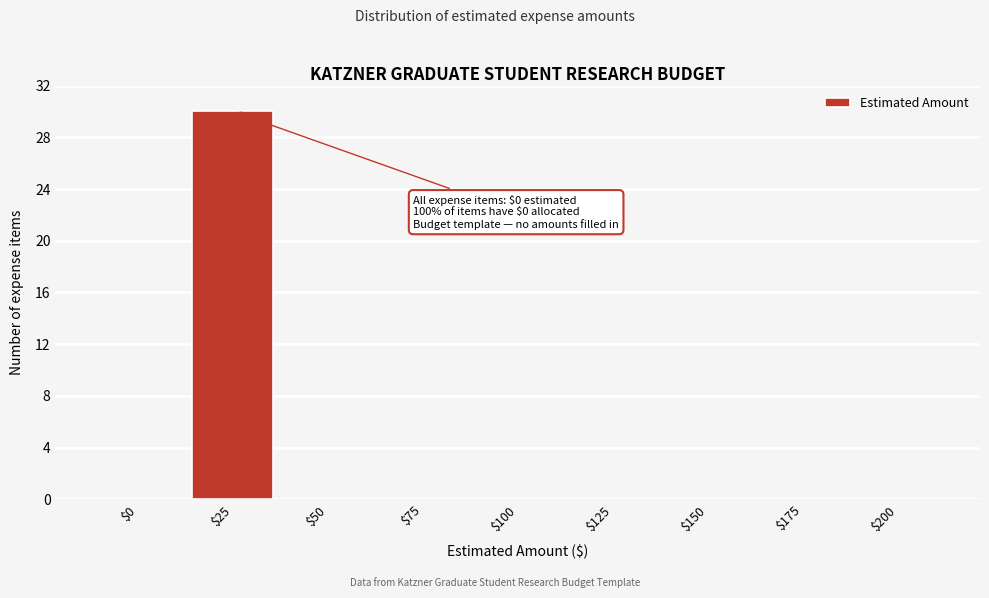

Is it true that the value at $25 is 49?

False